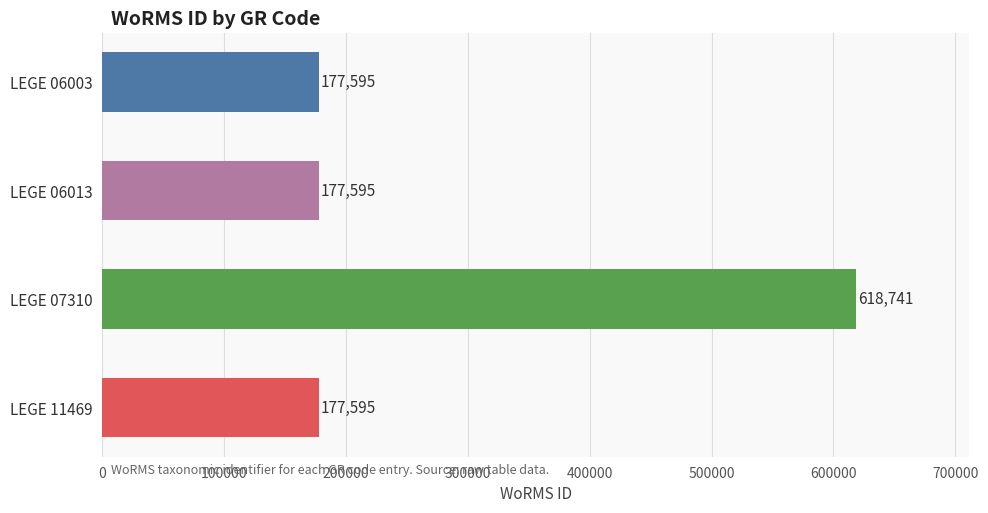

What is the ratio of the value at LEGE 06013 to the value at LEGE 07310?

0.3